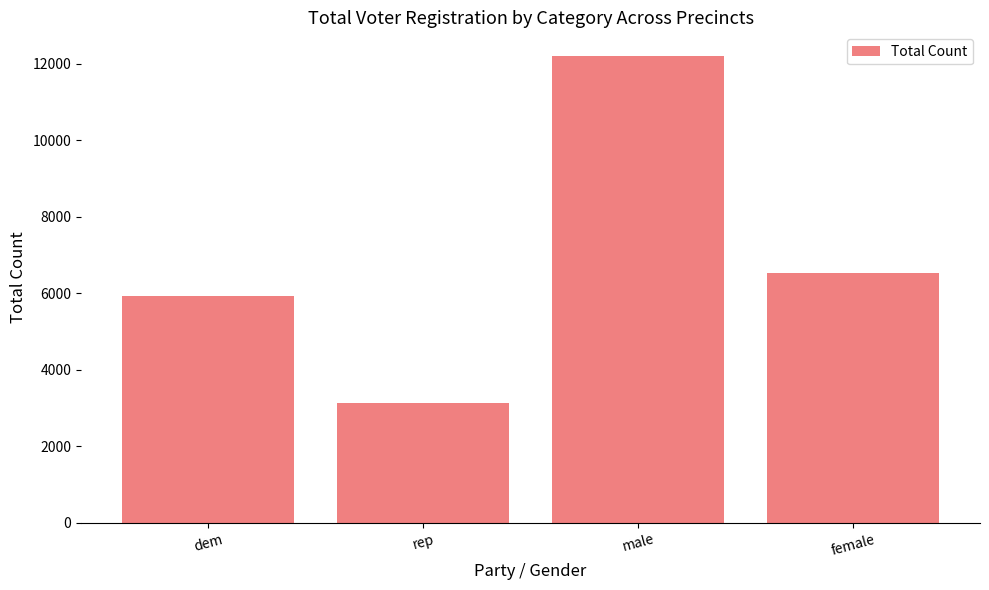

What is the sum of the values at male and rep?

15338